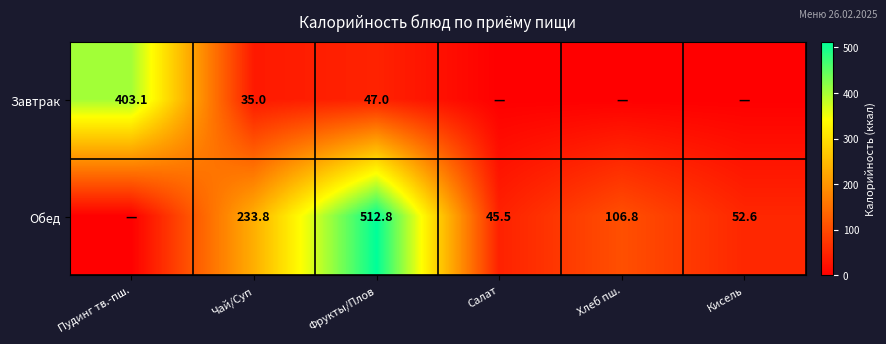

The Завтрак series shows 47.0 at Фрукты/Плов. True or false?

True